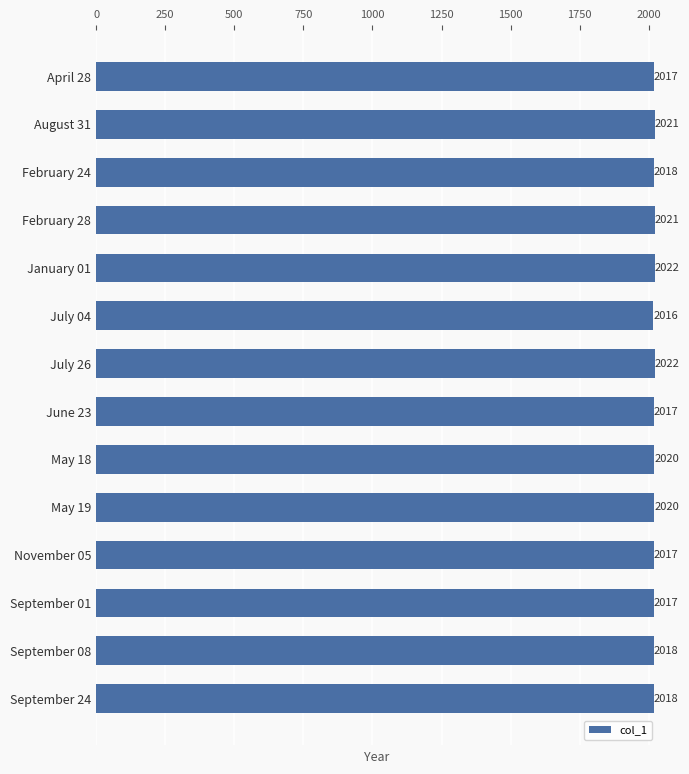

What is the average value?

2019